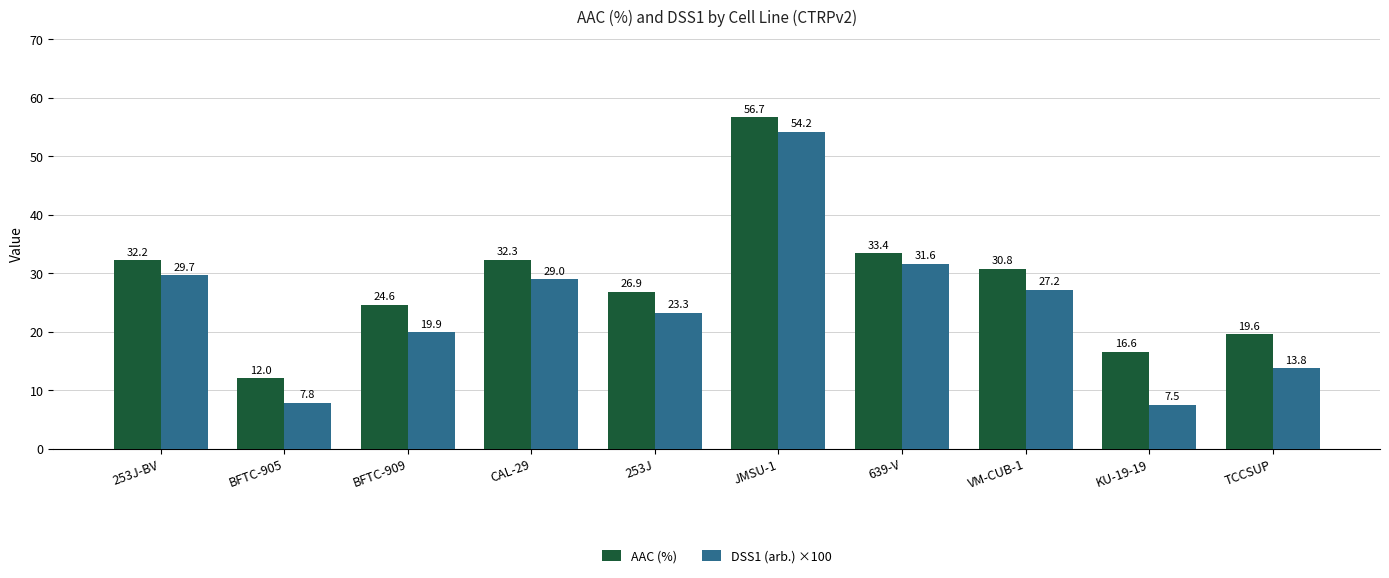

What is the approximate value of DSS1 (arb.) ×100 at TCCSUP?

13.8